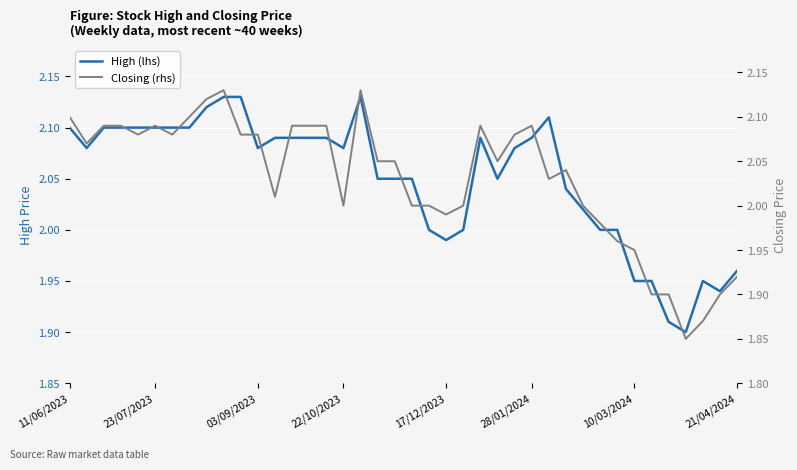

Does the chart display data point markers on the line(s)?

No